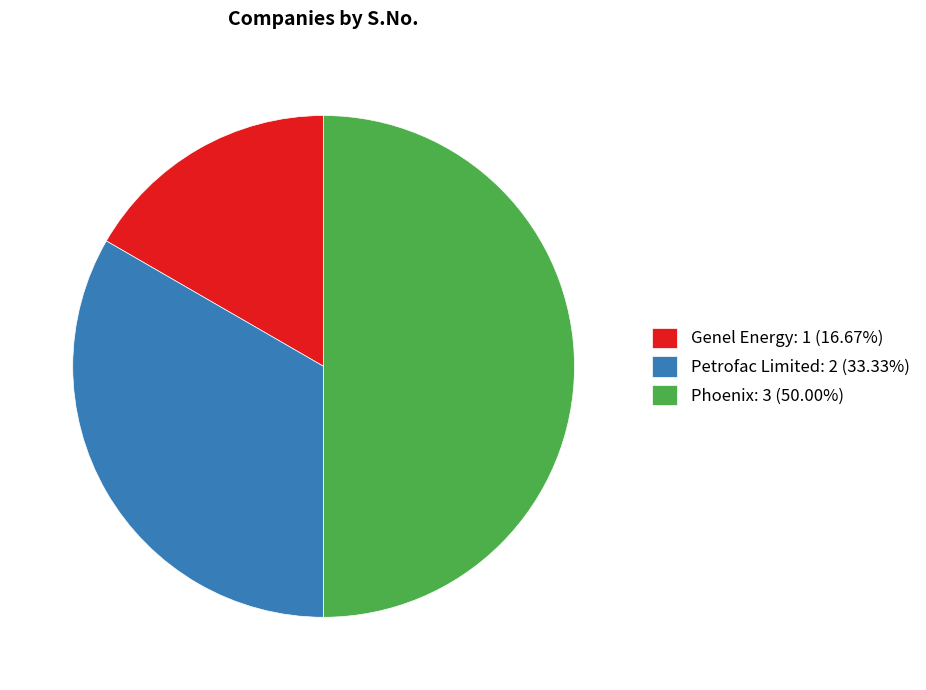

Is the sum of Genel Energy: 1 (16.67%) and Phoenix: 3 (50.00%) greater than half?

Yes